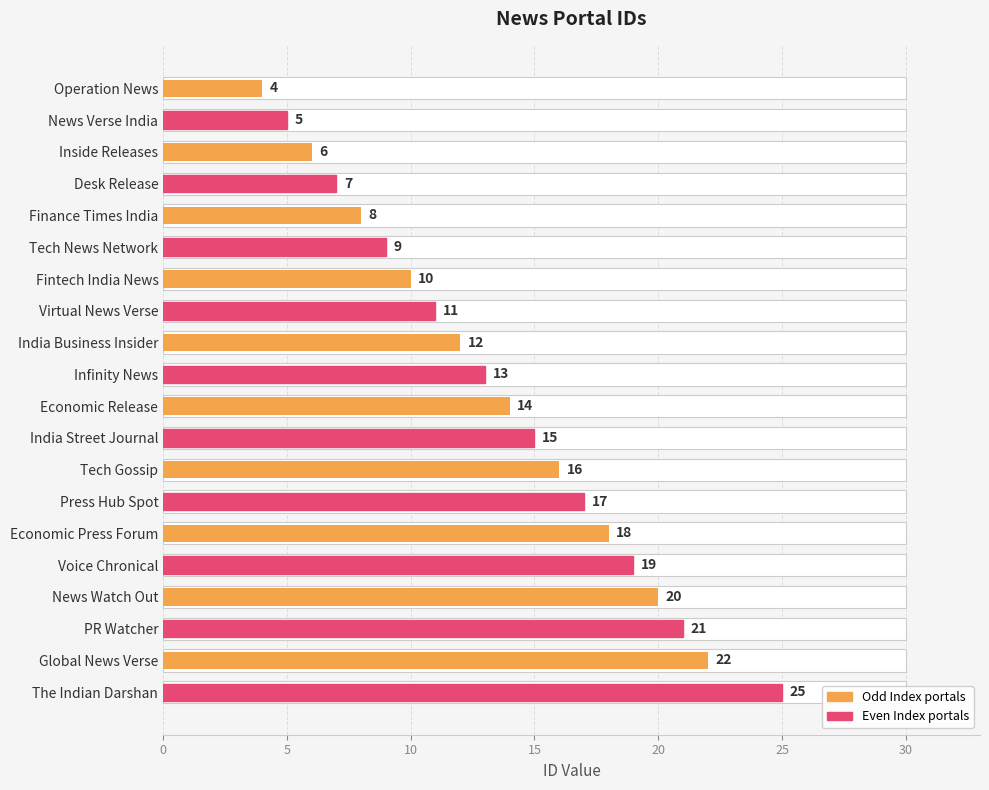

What is the minimum value shown in the chart?

4